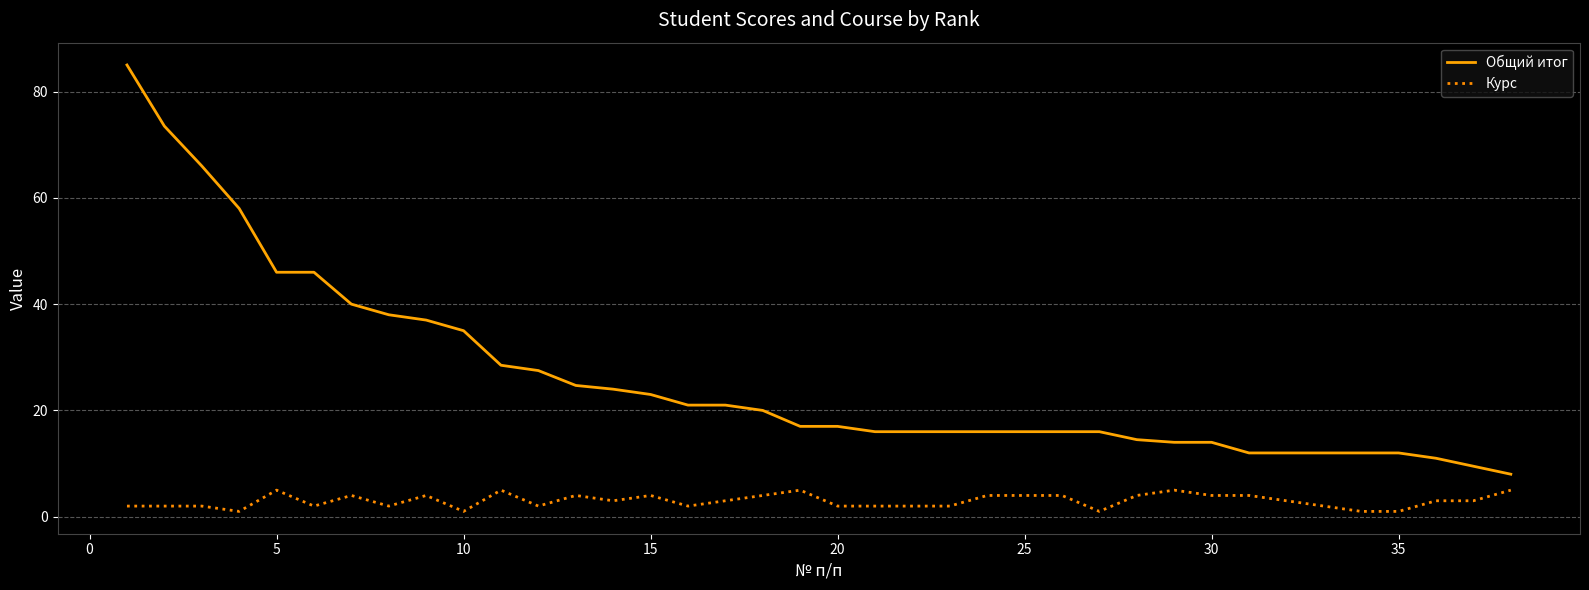

What is the difference between the second highest and second lowest values in the Курс series?

4.0